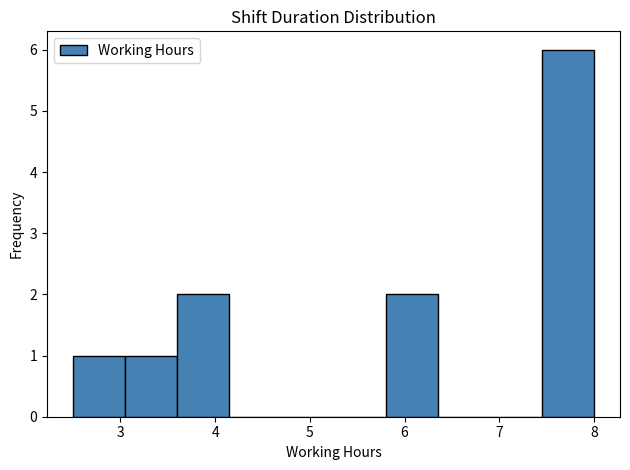

Reading left to right, transcribe this chart: for each bar, give the range it covers on the x-axis and its height. Neither the bar edges nor the heights are printed on the chart, so give them approximately, as read against the axes.

2.50 to 3.05: 1
3.05 to 3.60: 1
3.60 to 4.15: 2
4.15 to 4.70: 0
4.70 to 5.25: 0
5.25 to 5.80: 0
5.80 to 6.35: 2
6.35 to 6.90: 0
6.90 to 7.45: 0
7.45 to 8.00: 6